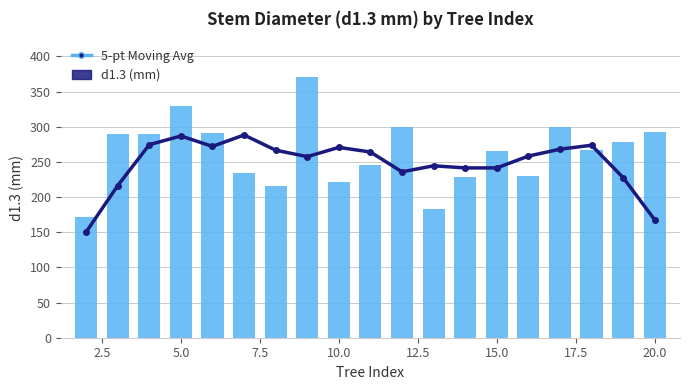

What is the difference between the maximum and minimum values in the d1.3 (mm) series?

198